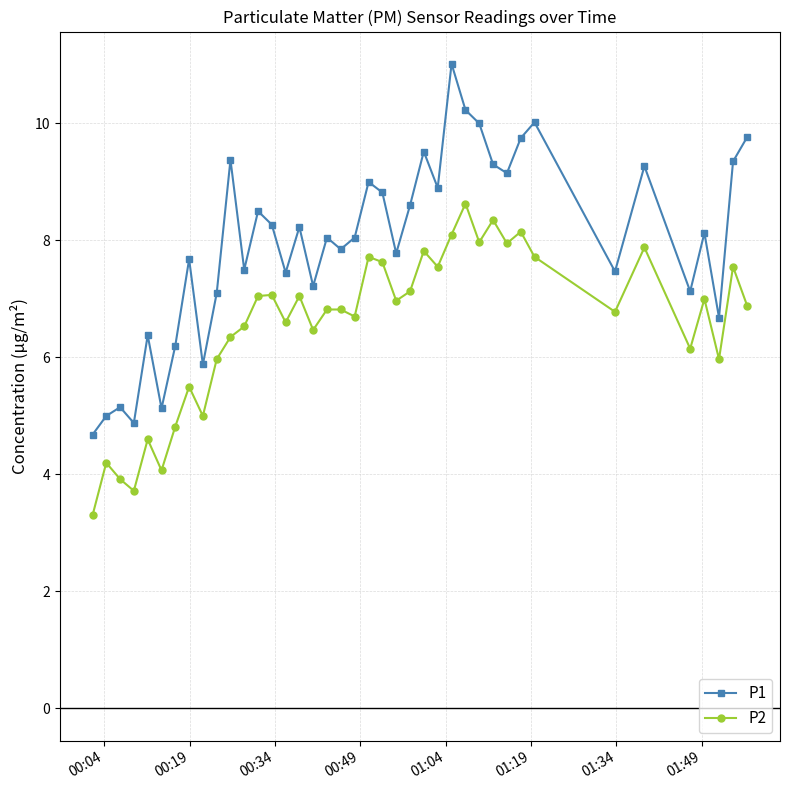

Which series has the largest total across all categories?

P1